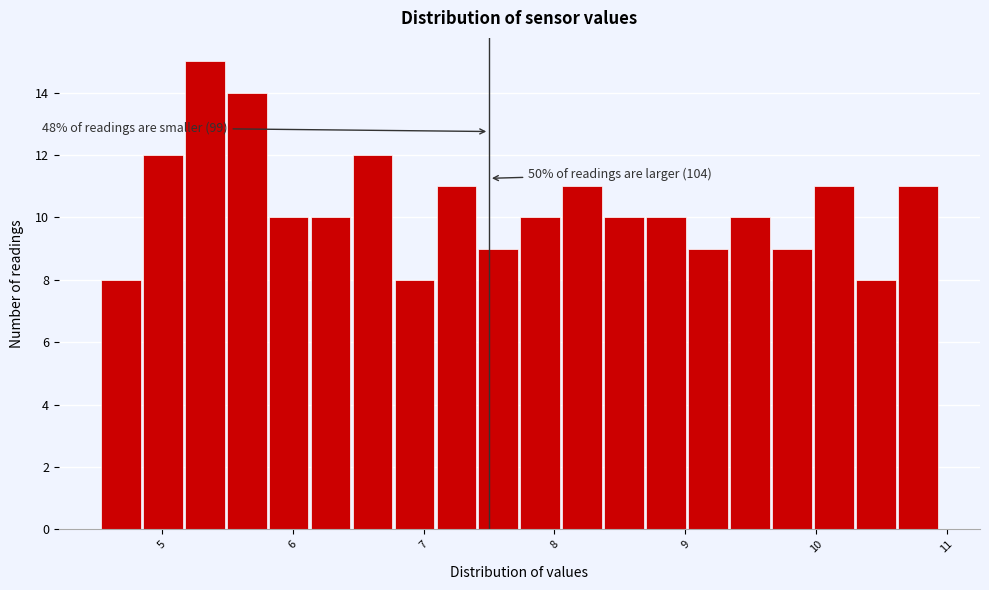

Read against the x-axis, roughly where is the centre of the tallest bar?

5.3